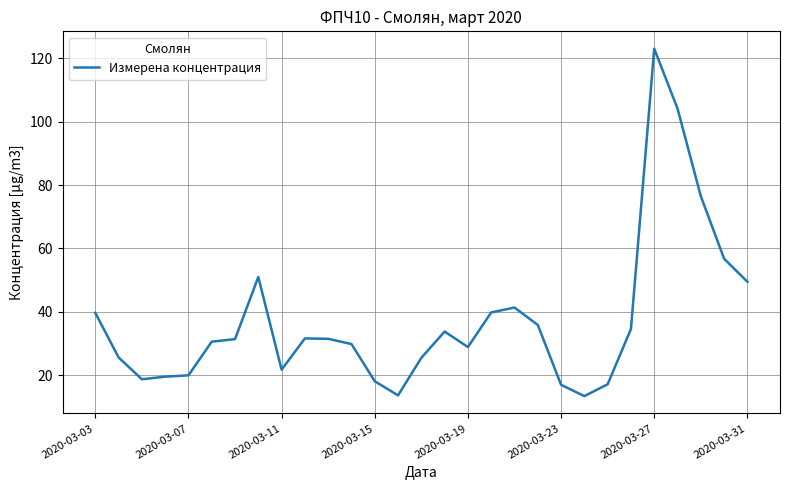

What is the difference between the maximum and minimum values?

109.6